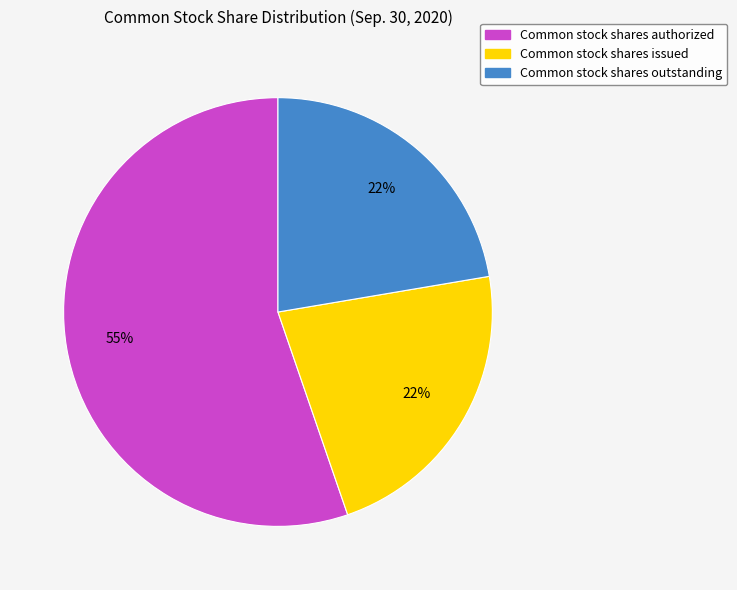

Which slice is the largest?

Common stock shares authorized